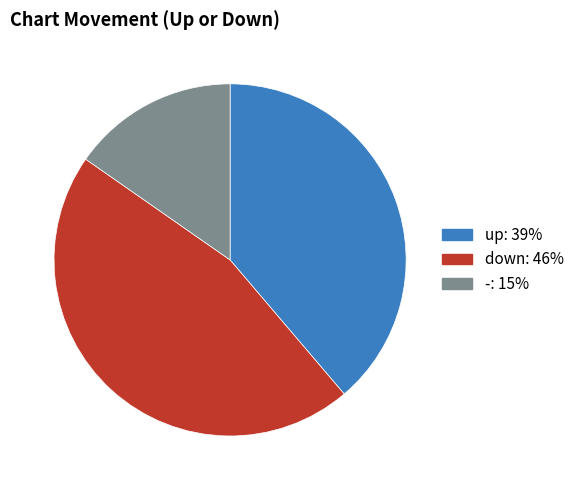

Is there any slice that represents more than half of the pie?

No